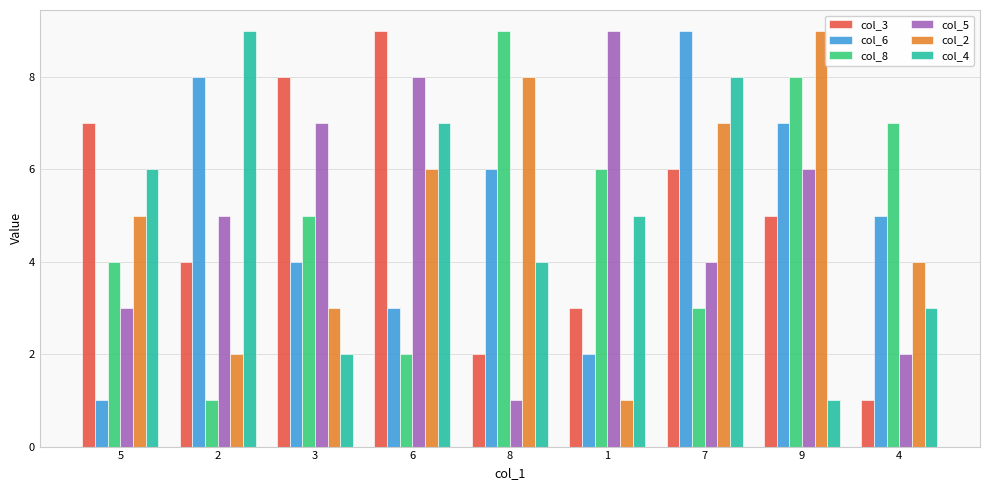

Between 6 and 1, which series saw the biggest shift?

col_3